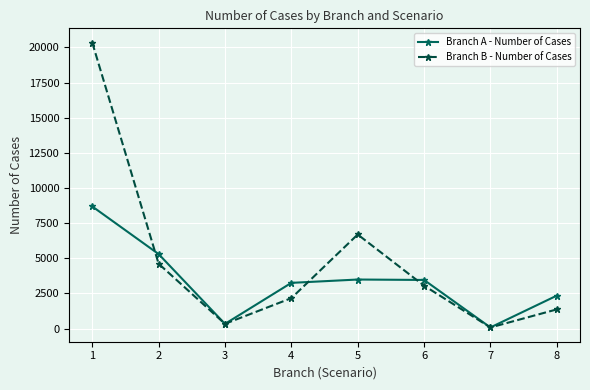

Which series has the widest spread of values?

Branch B - Number of Cases